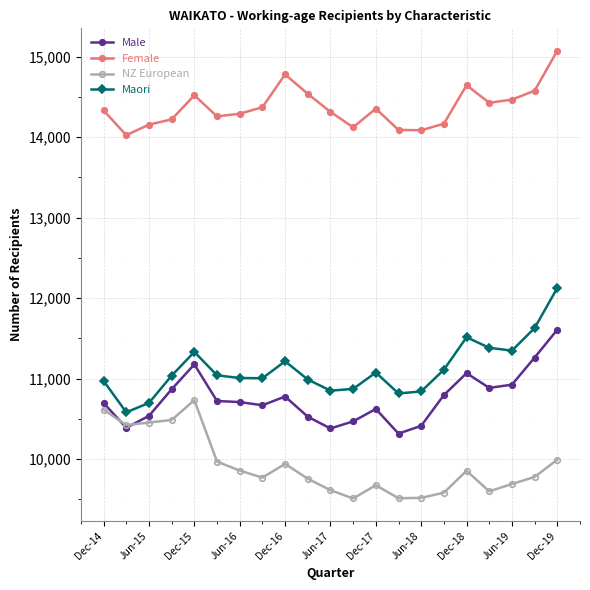

True or false: Male has more than 1 interior local peaks.

True